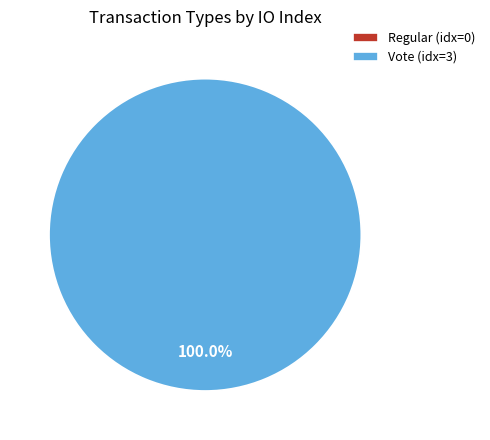

To the nearest percent, what is the average slice percentage?

50%